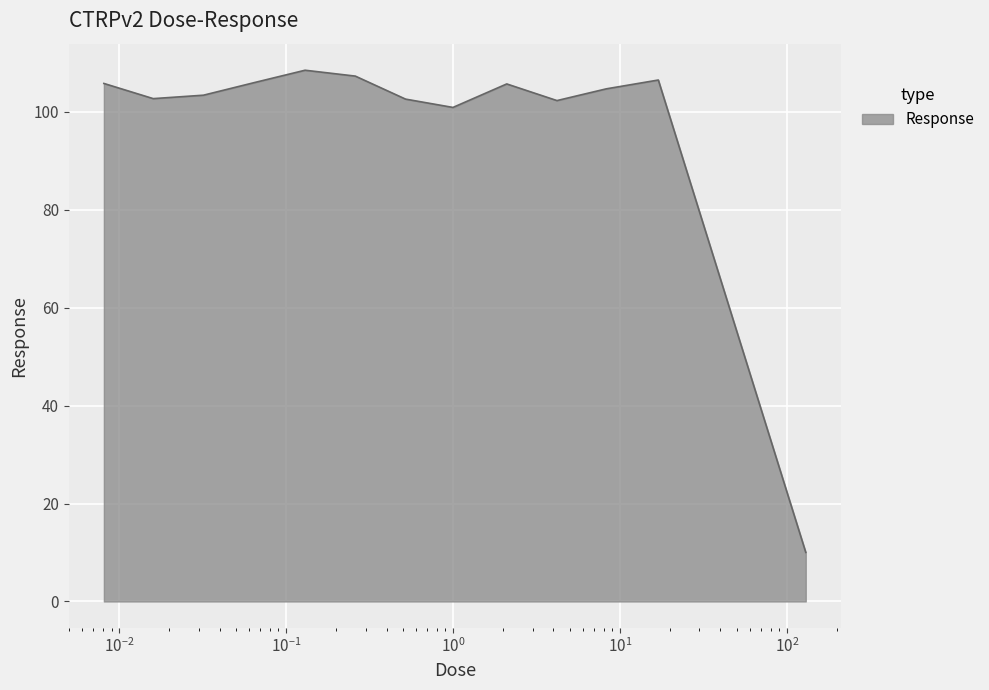

What is the label of the 13th point from the left?

130.0